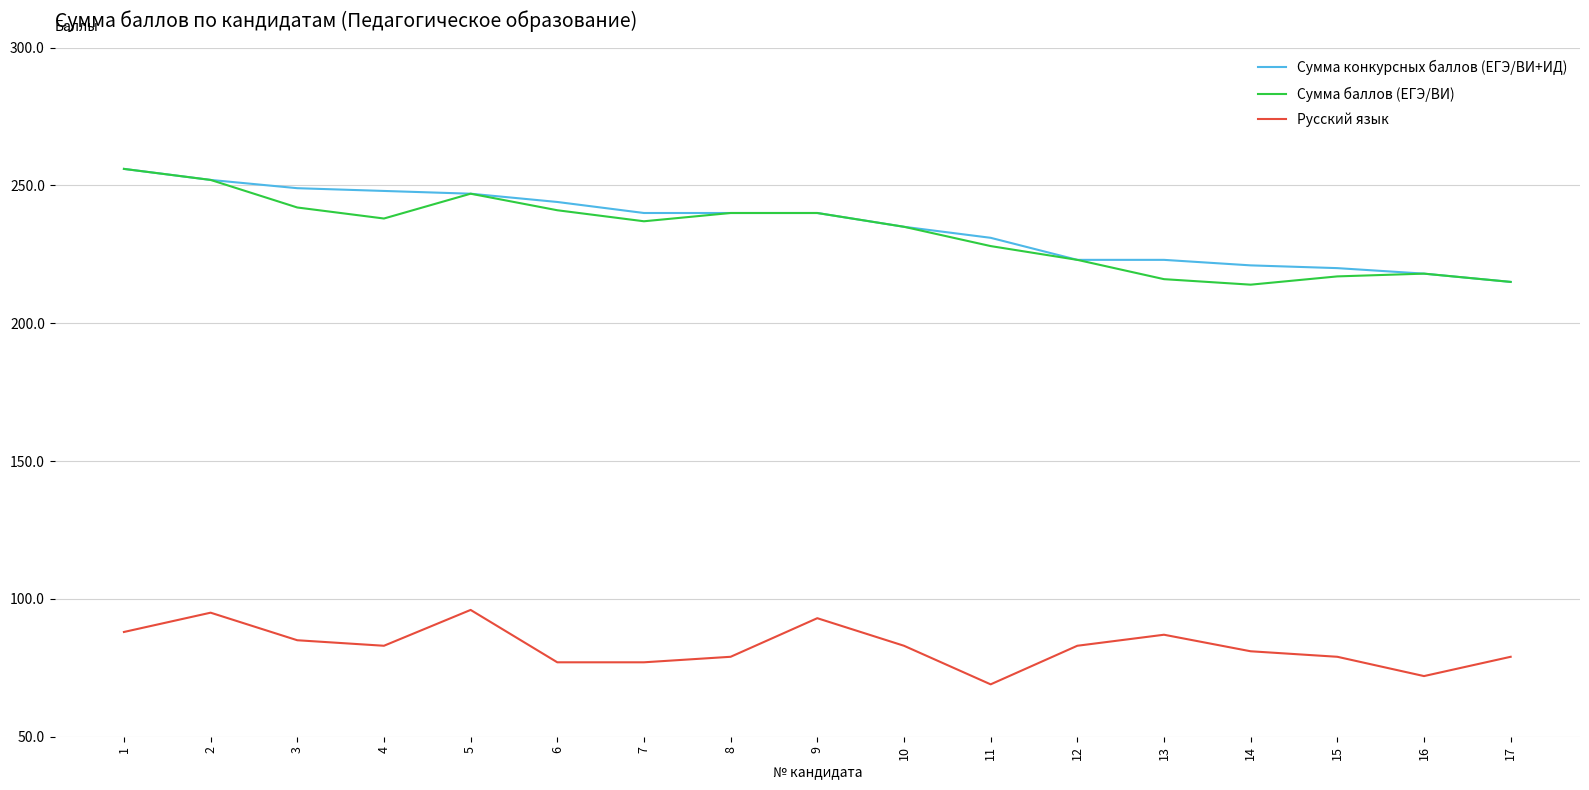

Is the value of Сумма баллов (ЕГЭ/ВИ) at 11 greater than the value of Сумма конкурсных баллов (ЕГЭ/ВИ+ИД) at 5?

No